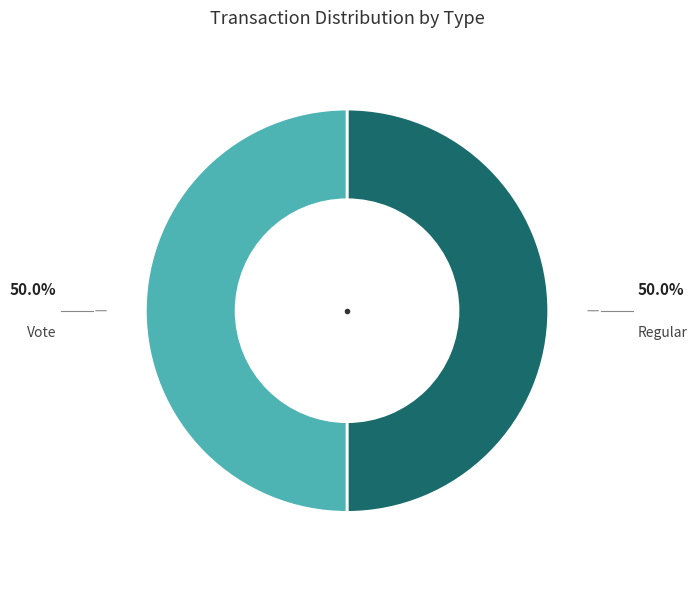

How many segments does this pie chart have?

2